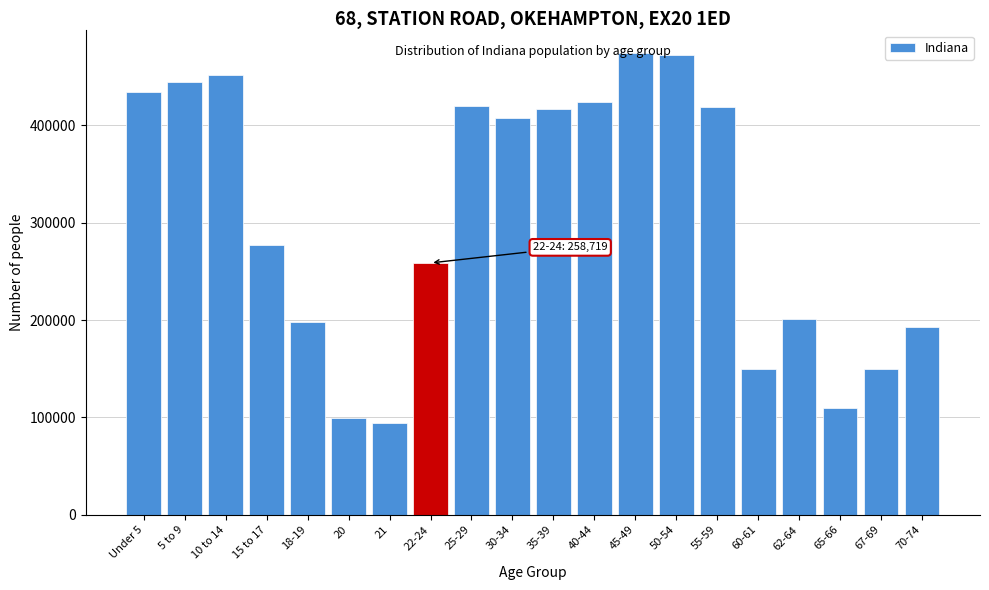

The value at 50-54 is 472822. True or false?

True